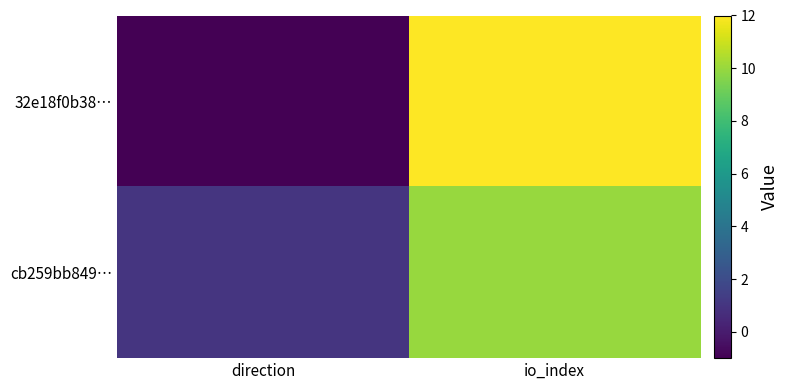

Rank the series by their maximum value, from lowest to highest.

cb259bb849…, 32e18f0b38…